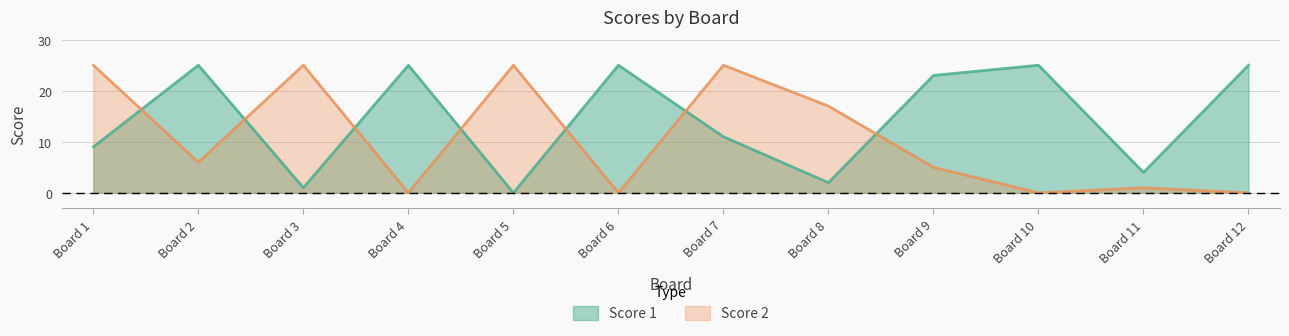

How many values in Score 2 are above zero?

8